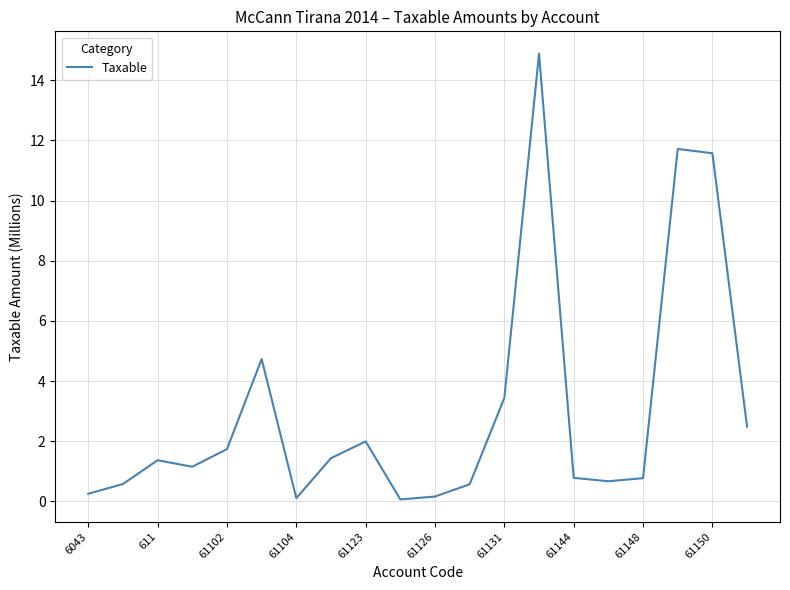

What is the difference between the maximum and minimum values?

14.8